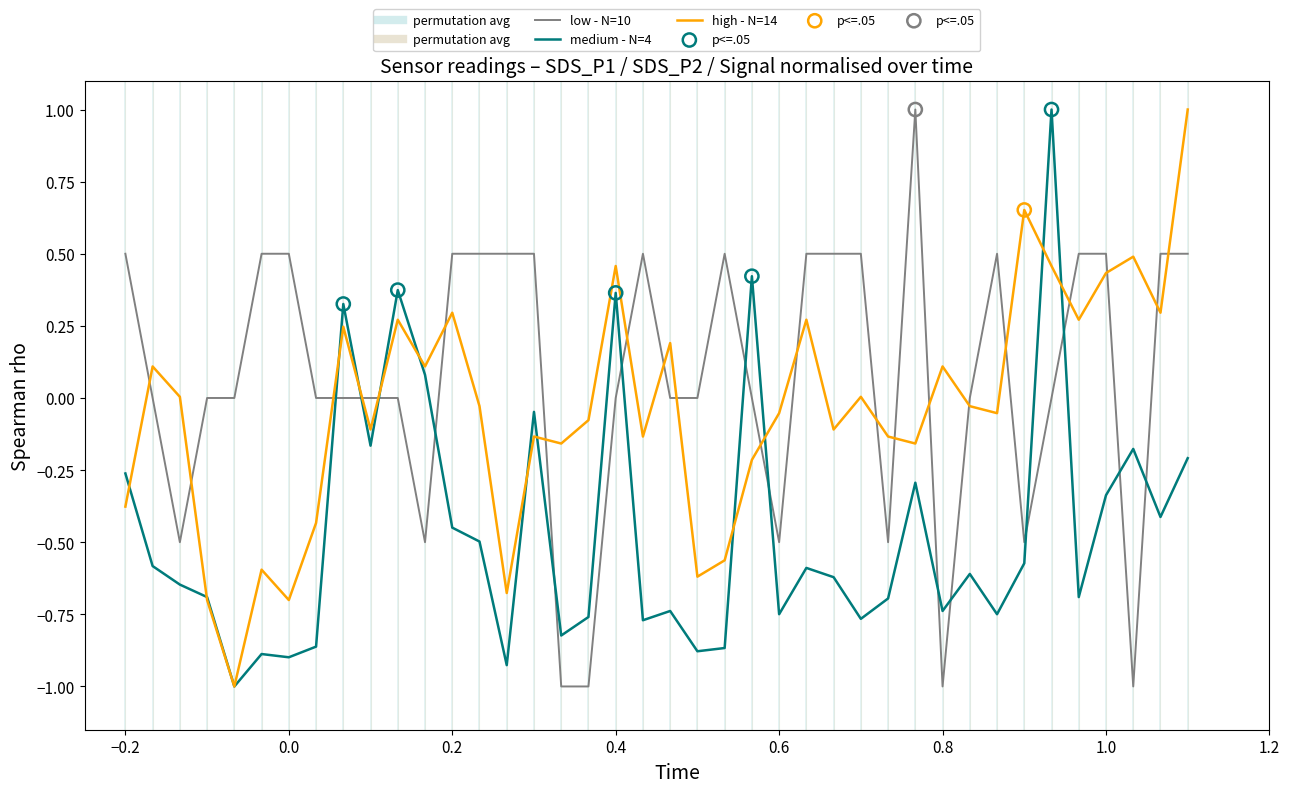

Which series has the largest total across all categories?

low - N=10